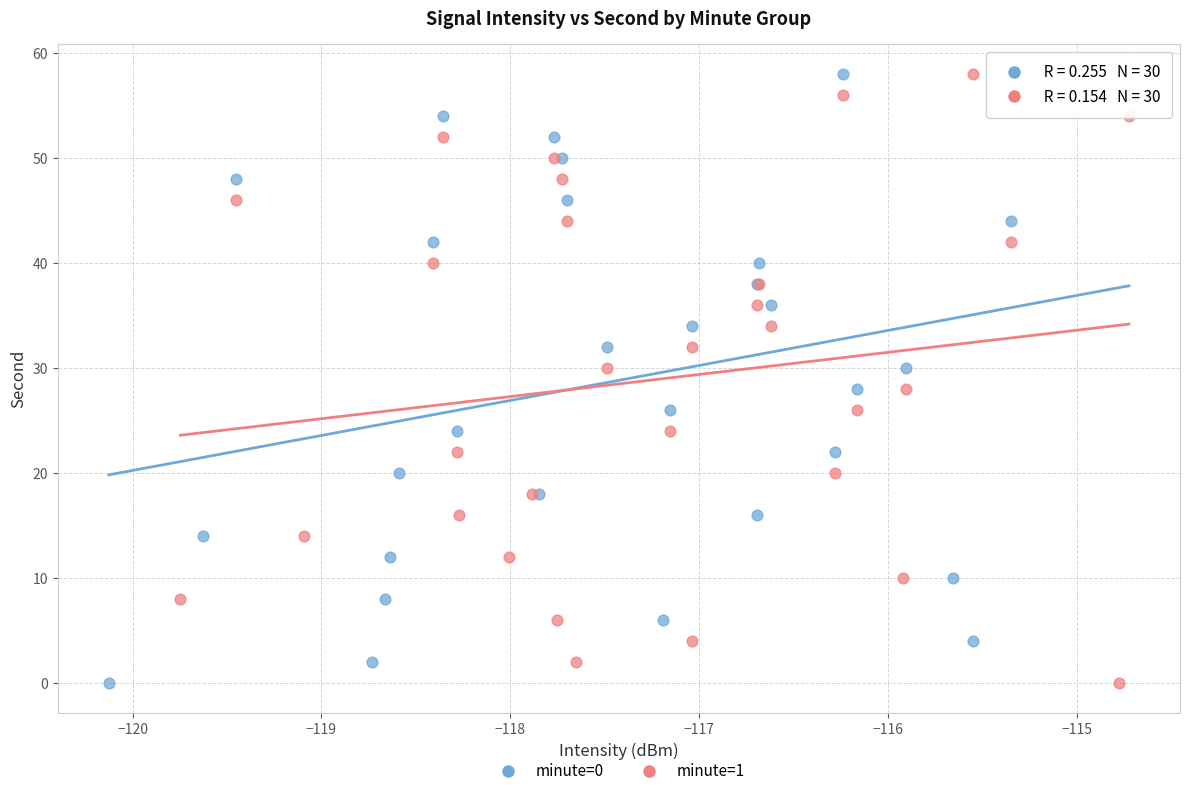

What are all the series names shown in the legend?

minute=0, minute=1